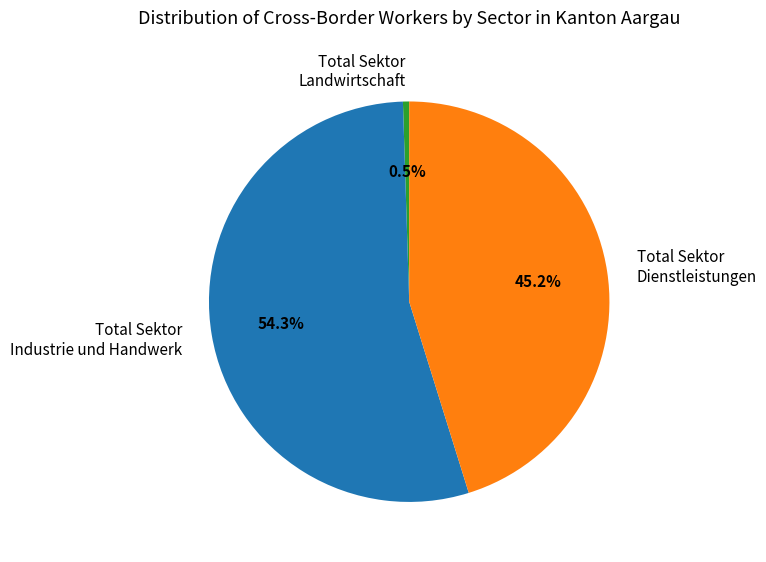

What portion of the pie excludes Total Sektor Landwirtschaft?

99.5%